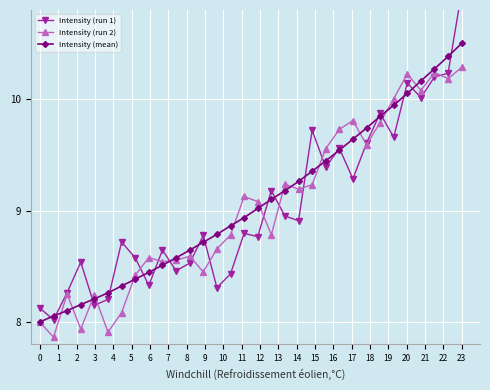

Between 12 and 8, which is larger?

12